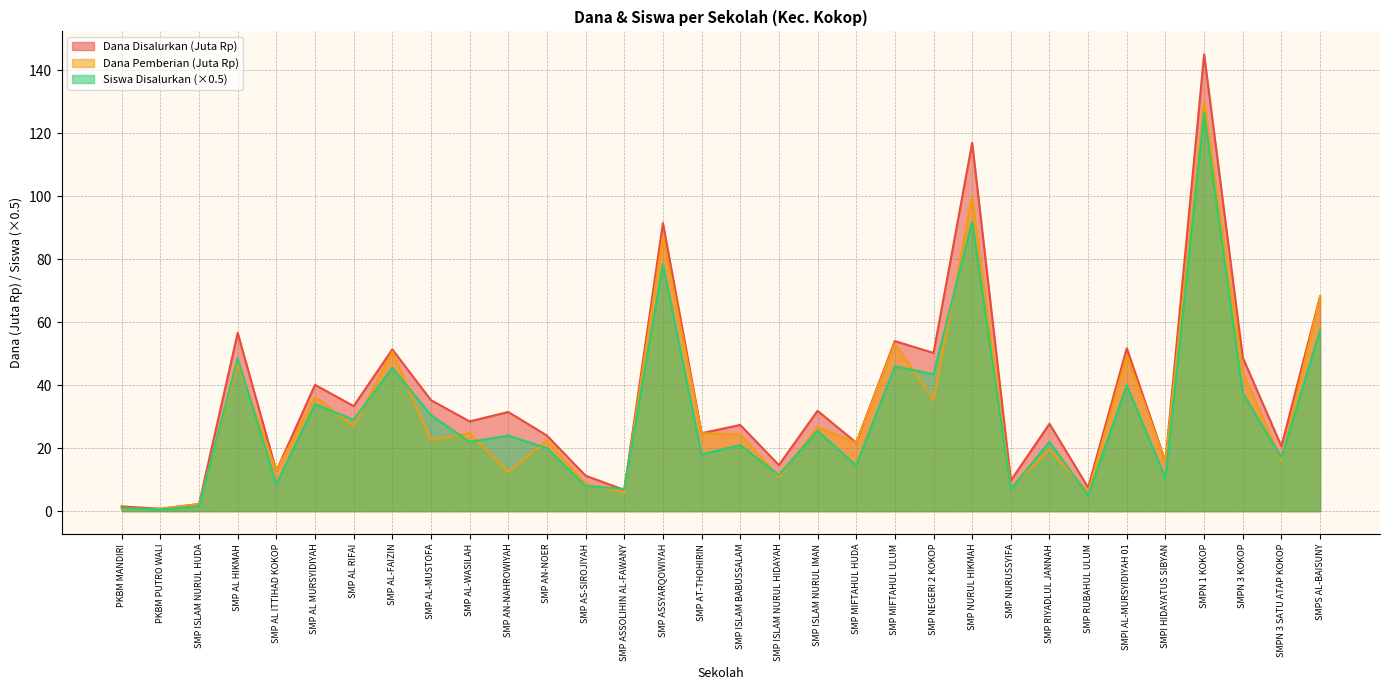

The Siswa Disalurkan series shows 7.0 at SMP NURUSSYIFA. True or false?

True